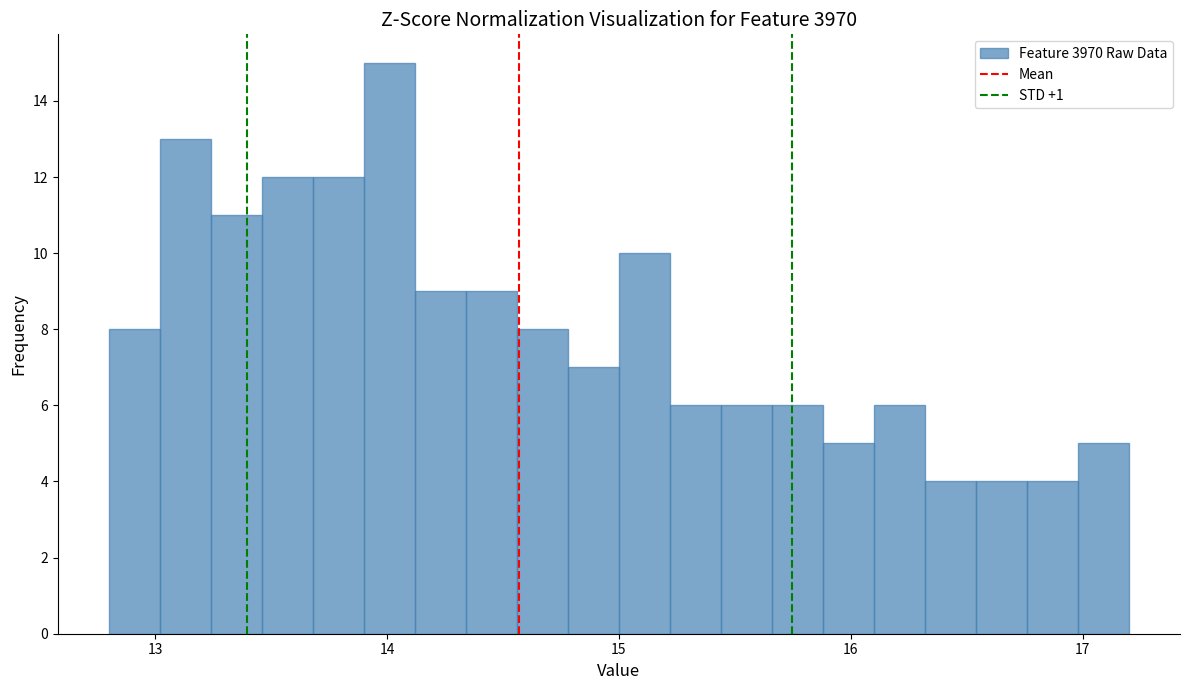

Read against the x-axis, roughly where is the centre of the tallest bar?

14.0